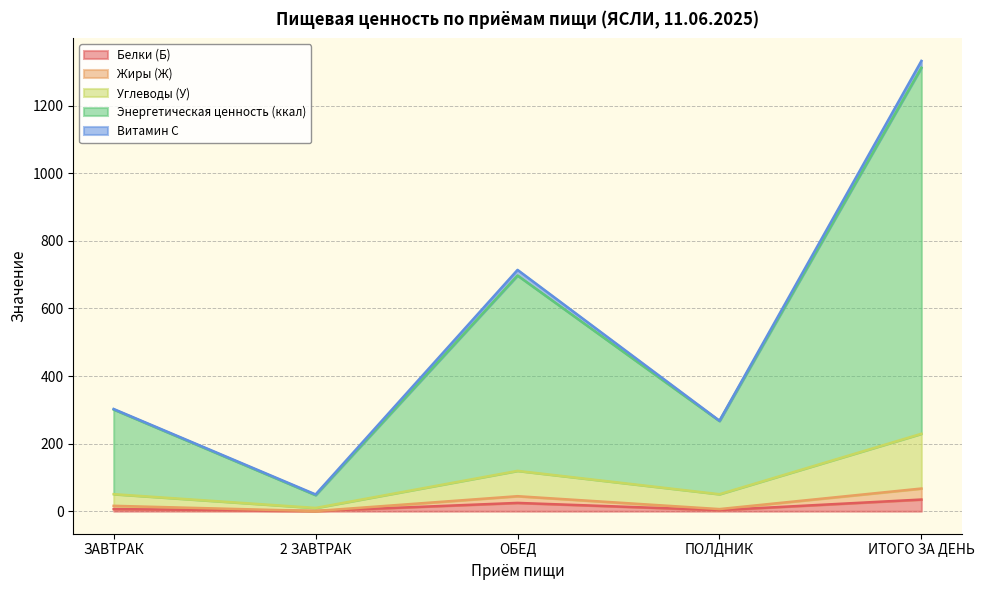

What is the smallest value displayed?

0.5